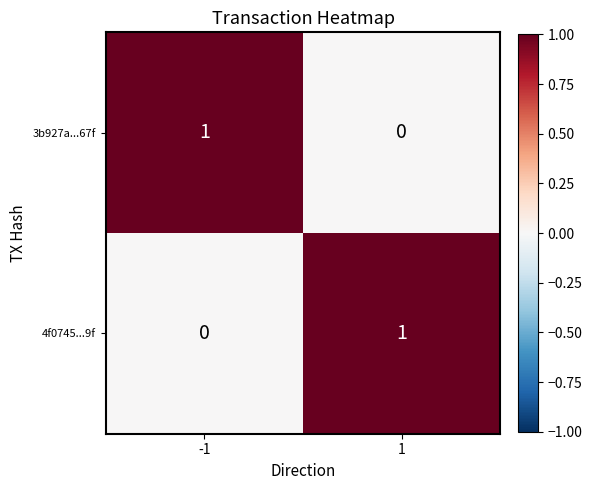

Is the value of 3b927a...67f at 1 greater than the value of 4f0745...9f at 1?

No